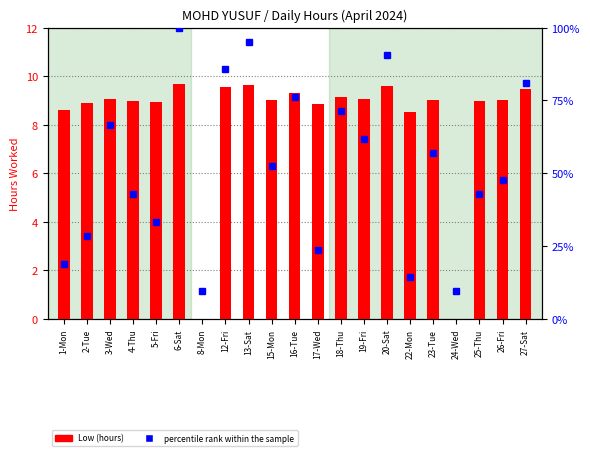

Is it true that percentile rank within the sample equals 32.5 at 15-Mon?

False